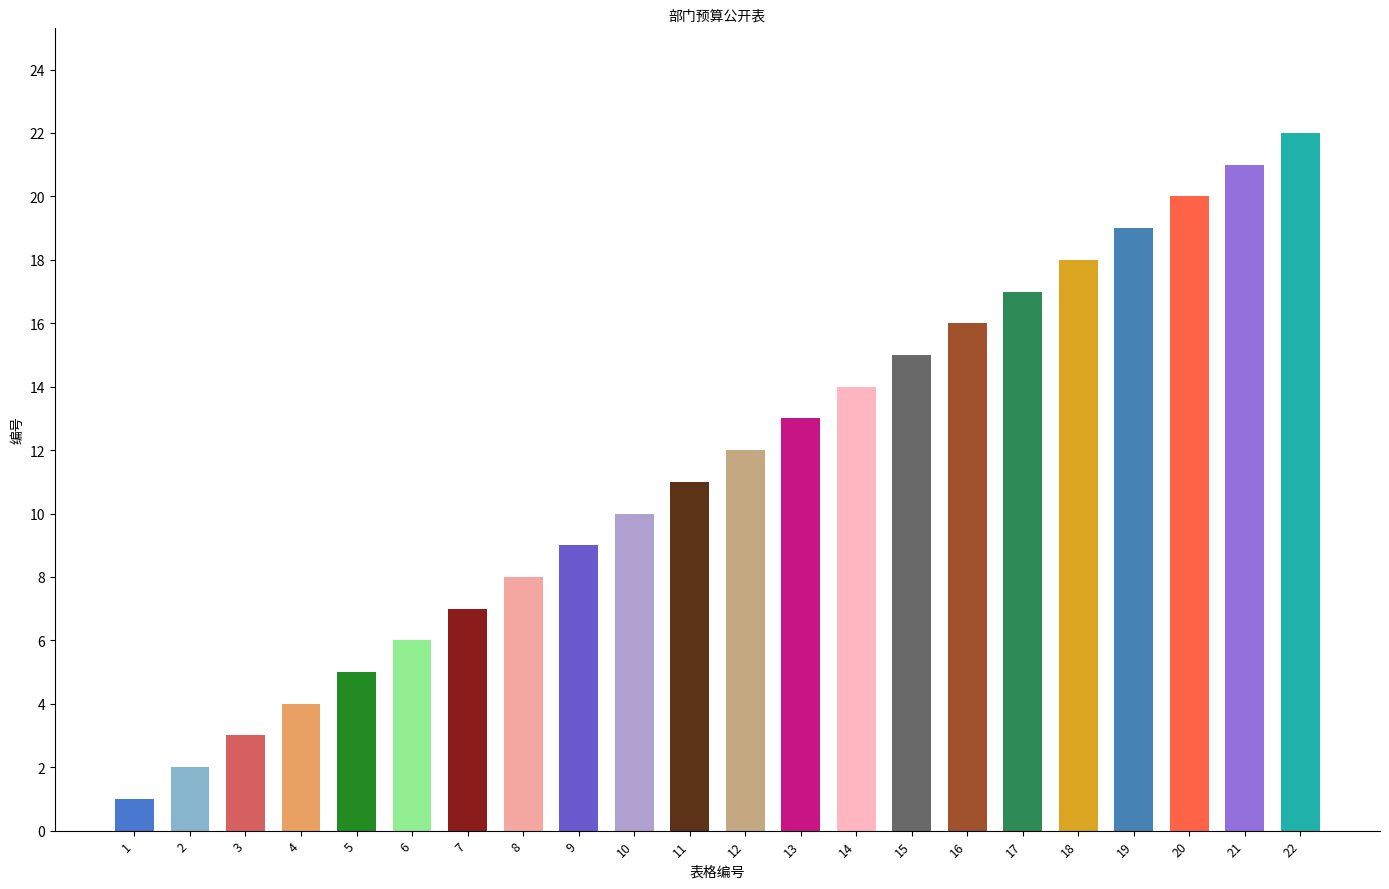

What is the value of the 5th bar from the left?

5